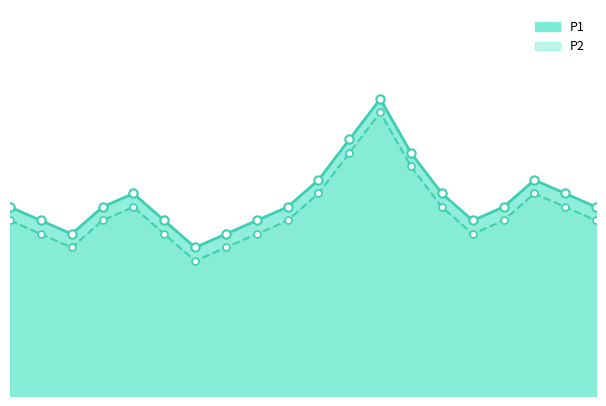

What is the lowest value of the P1 series?

11